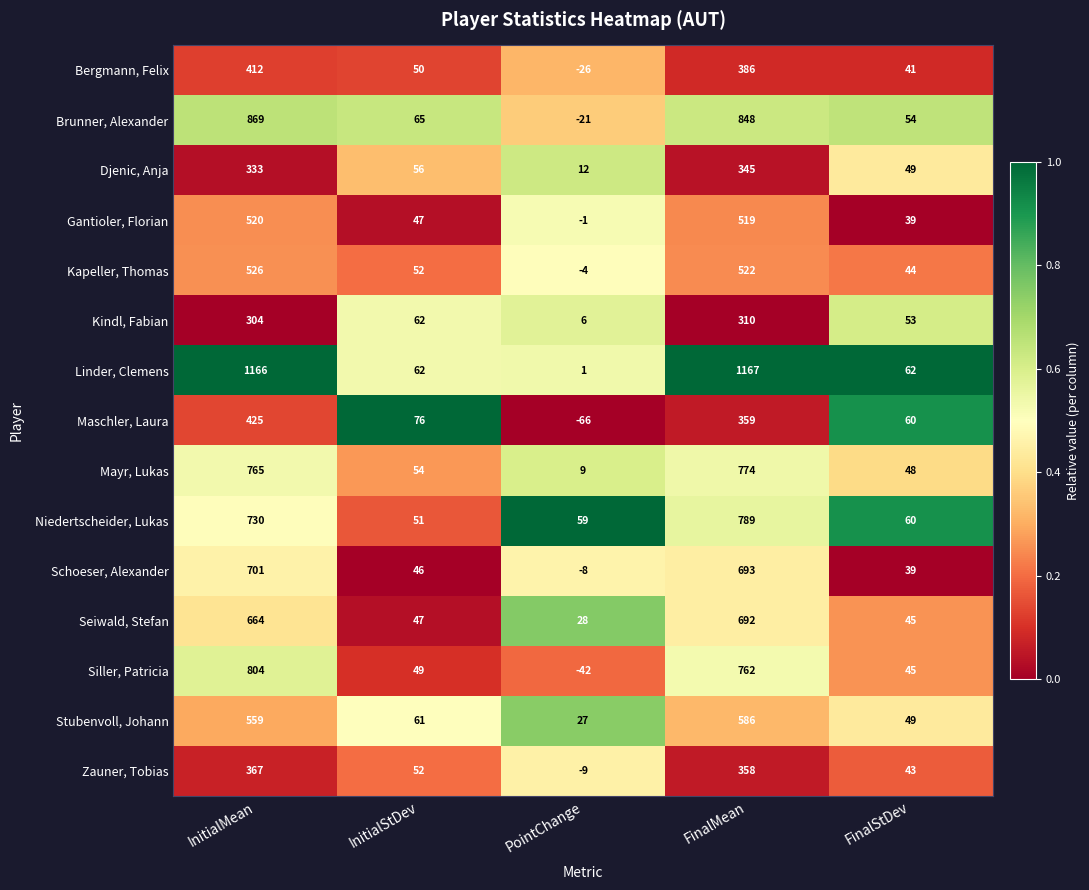

The value of Mayr, Lukas at InitialStDev is 54. True or false?

True